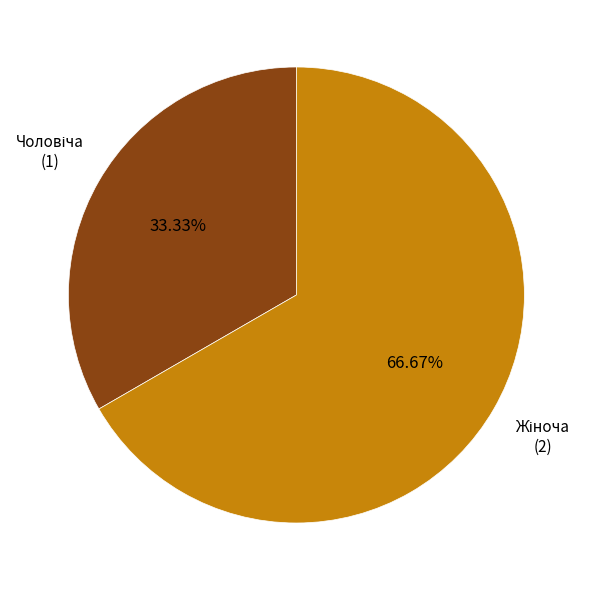

How many segments does this pie chart have?

2